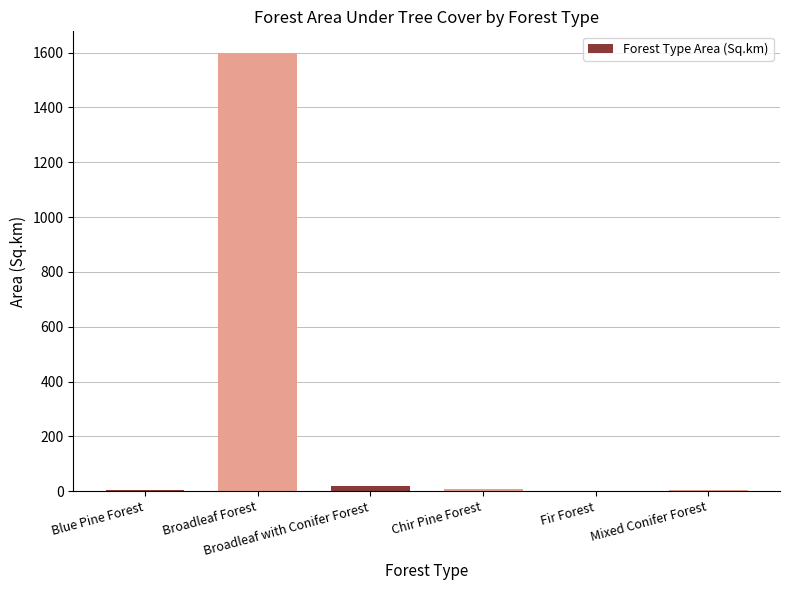

Which category has the highest value across all series?

Broadleaf Forest